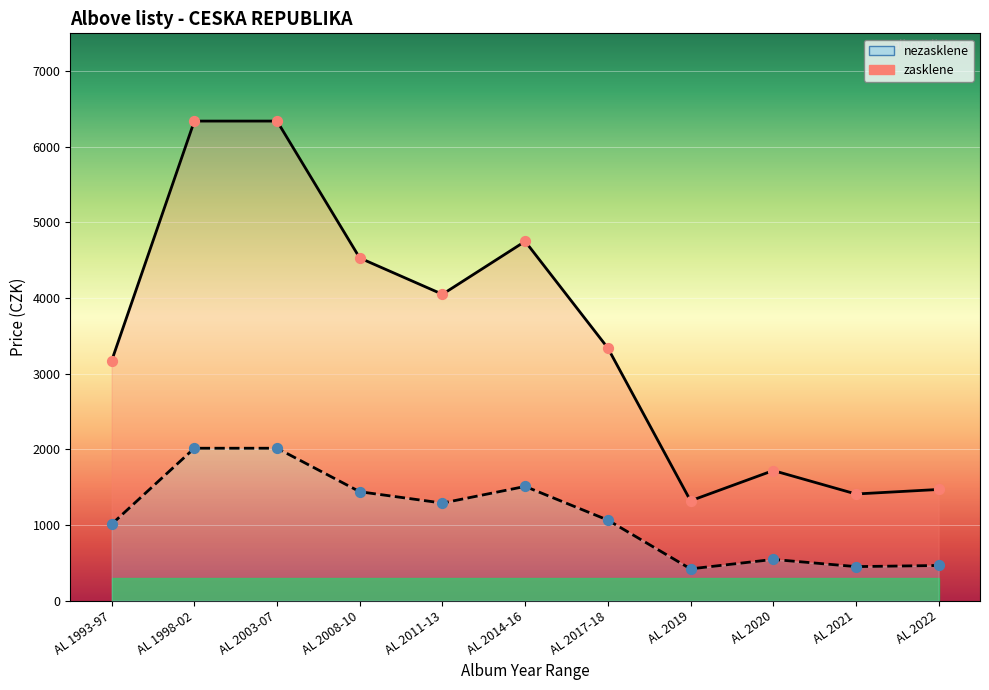

What is the total value across all series at AL 2020?

2265